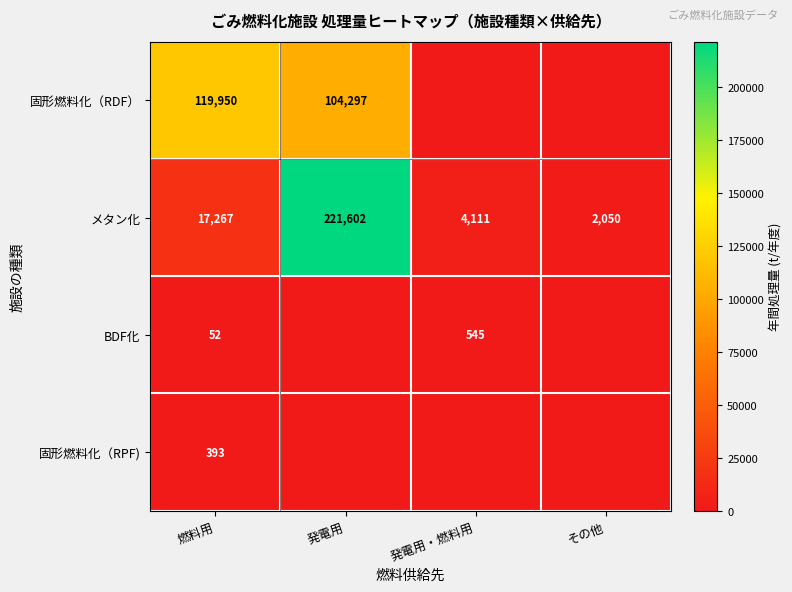

What is the minimum value for メタン化?

2050